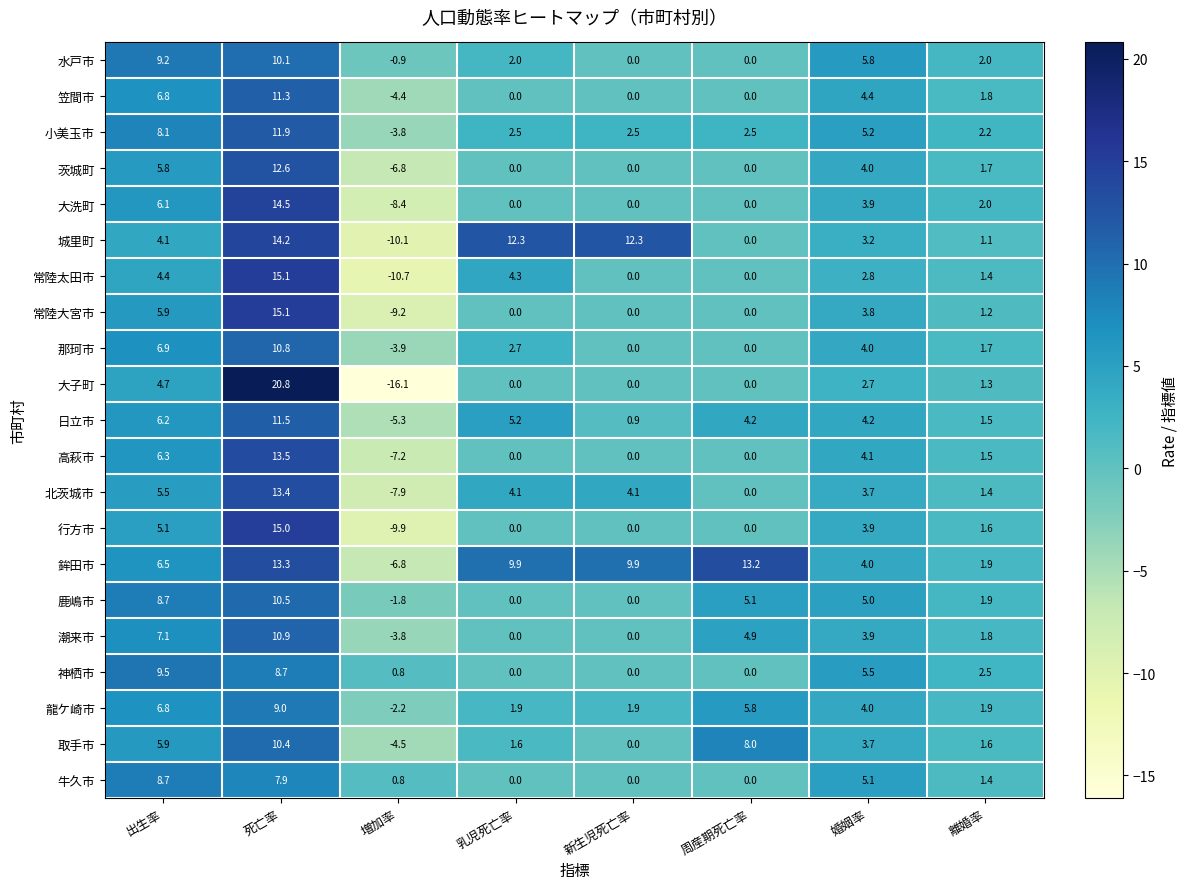

What is the approximate value of 取手市 at 乳児死亡率?

1.6